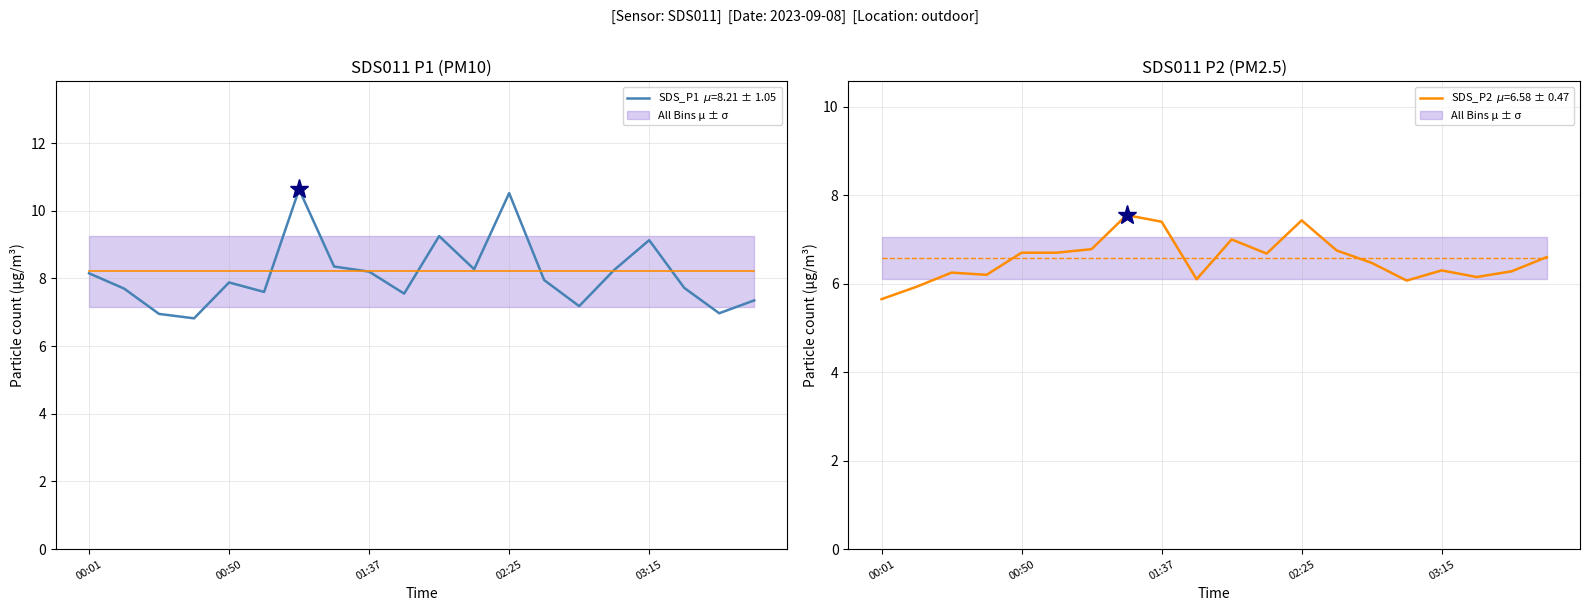

At how many categories does at least one series exceed 10?

2